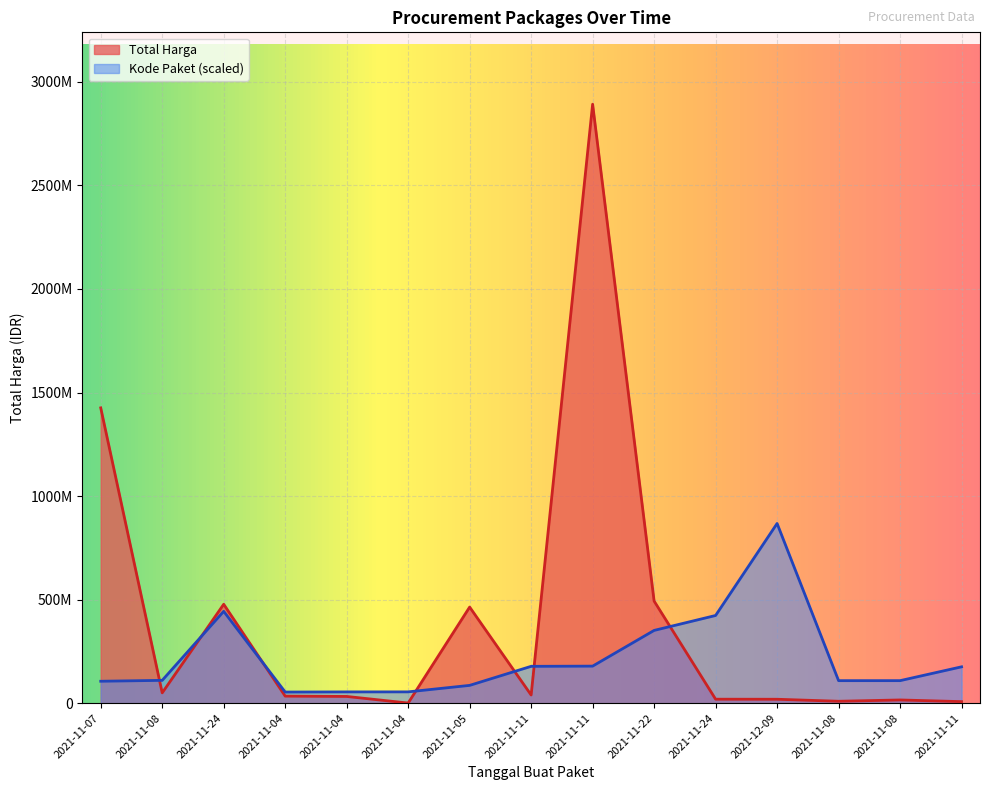

Does the chart display data point markers on the line(s)?

No